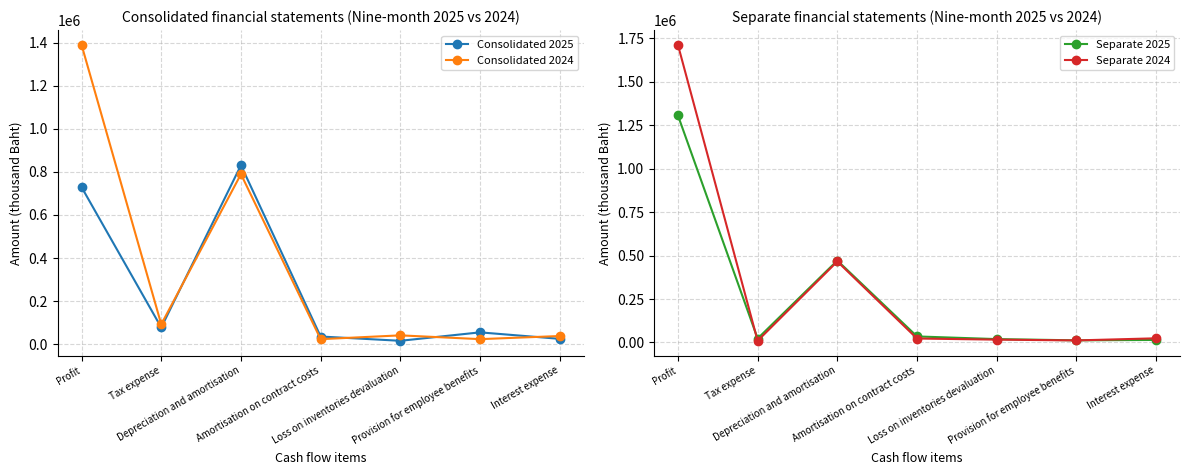

The value of Separate 2024 at Profit is 1191980. True or false?

False